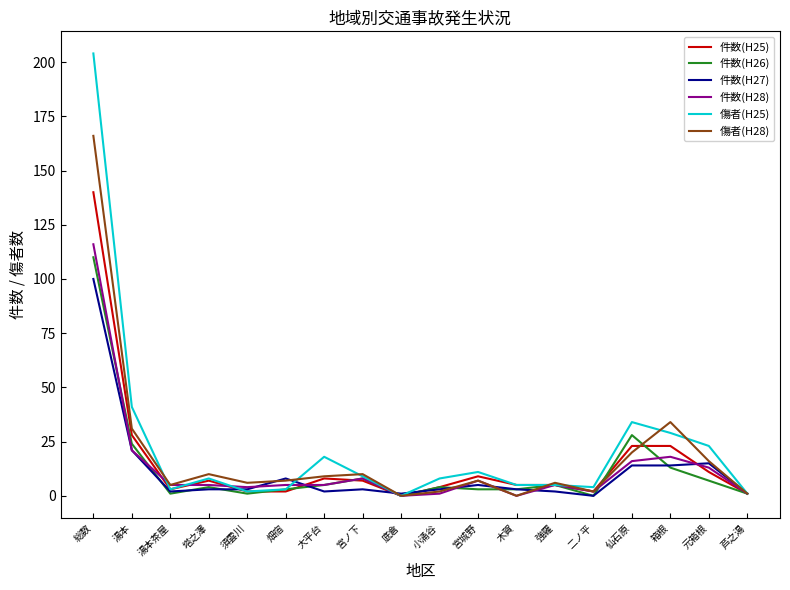

The 傷者(H28) series shows 18 at 塔之澤. True or false?

False